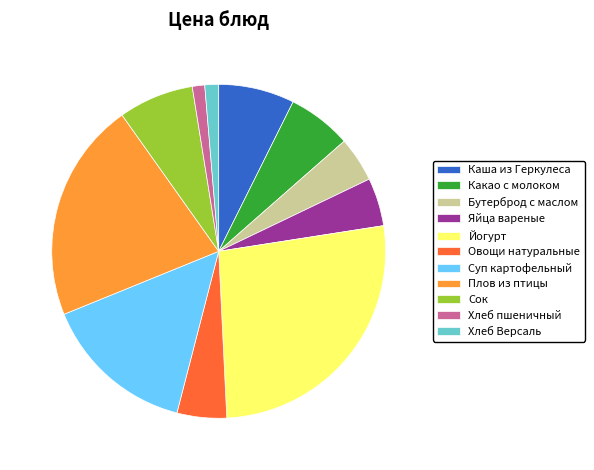

How many segments does this pie chart have?

11